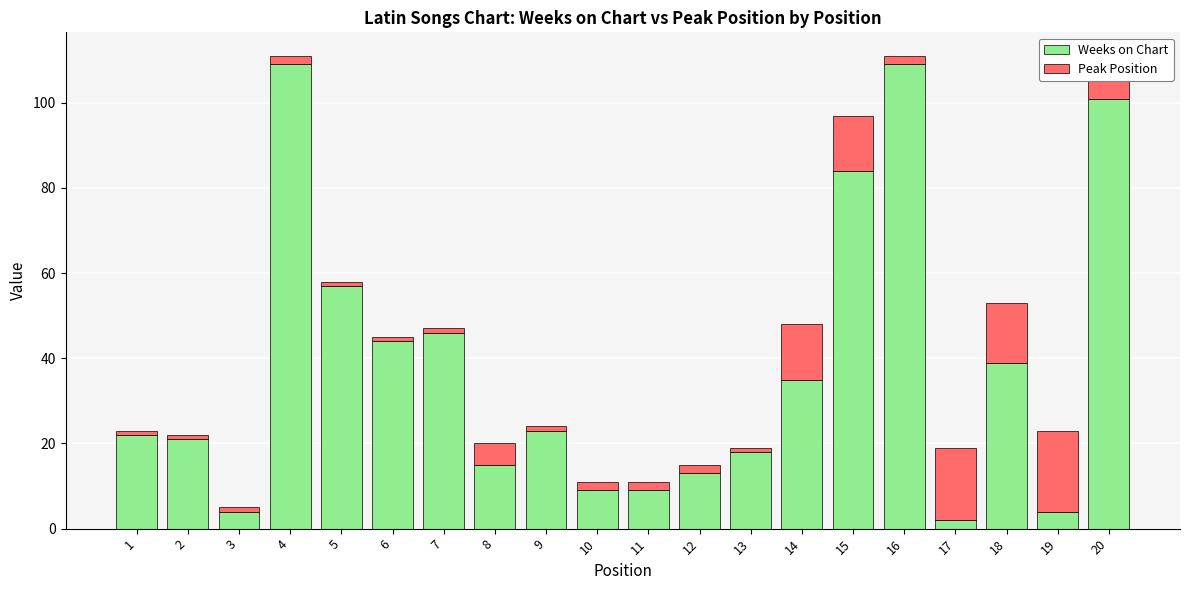

True or false: Weeks on Chart has a value of 39 at 18.

True